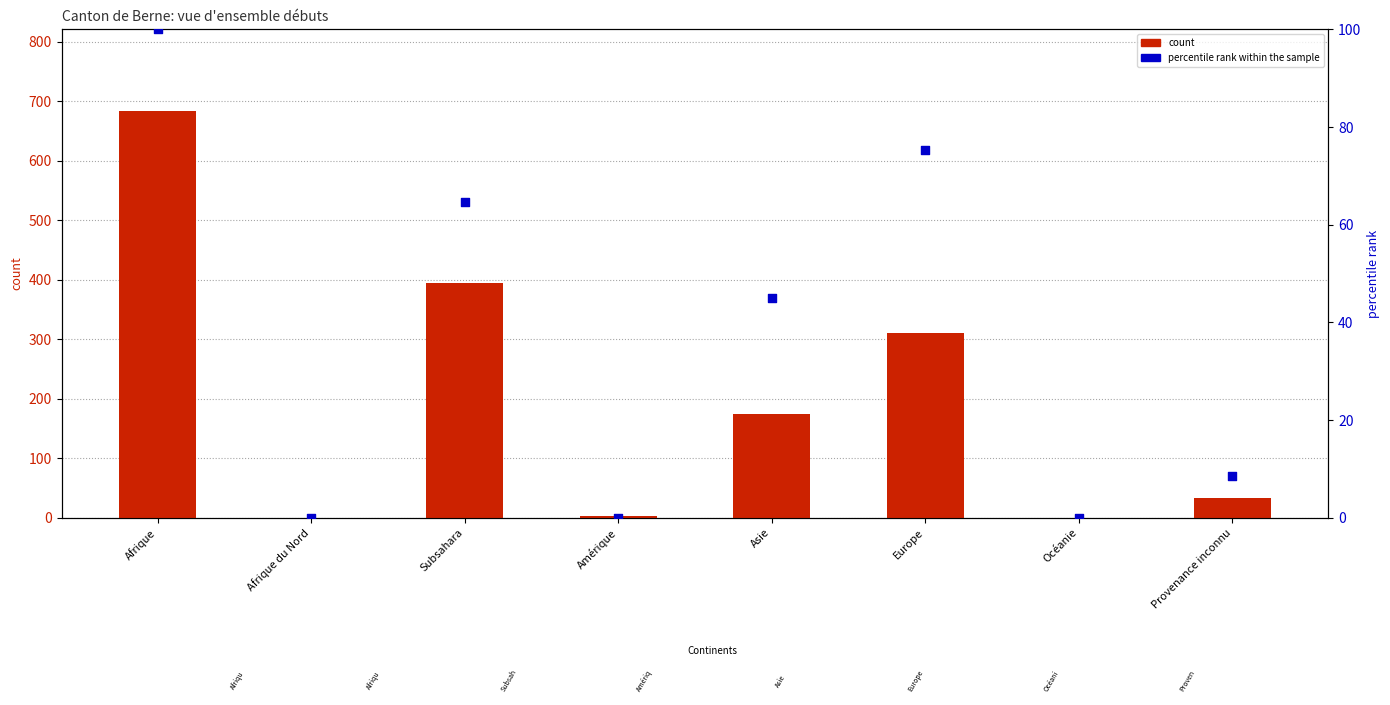

What are all the series names shown in the legend?

count, percentile rank within the sample